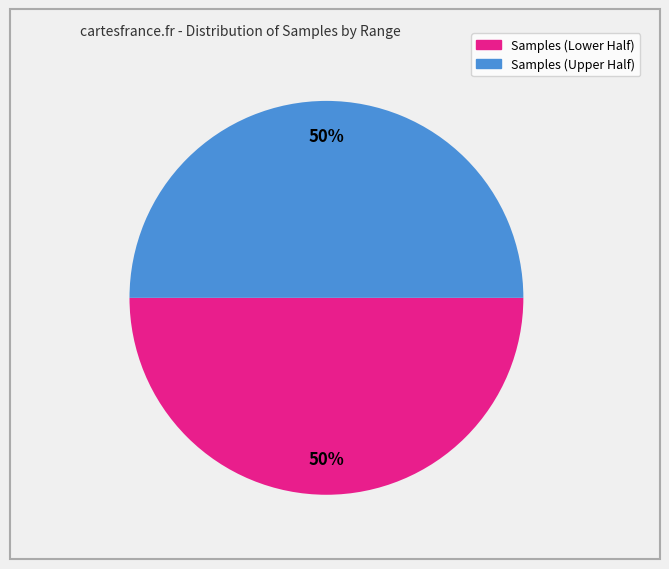

To the nearest percent, what is the average slice percentage?

50%